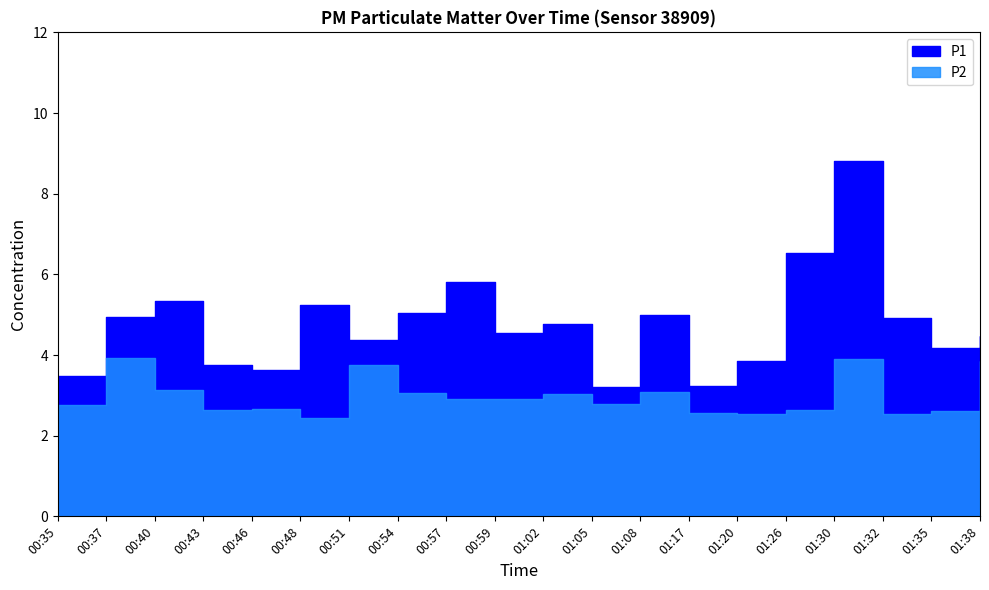

At how many categories does at least one series exceed 5?

6